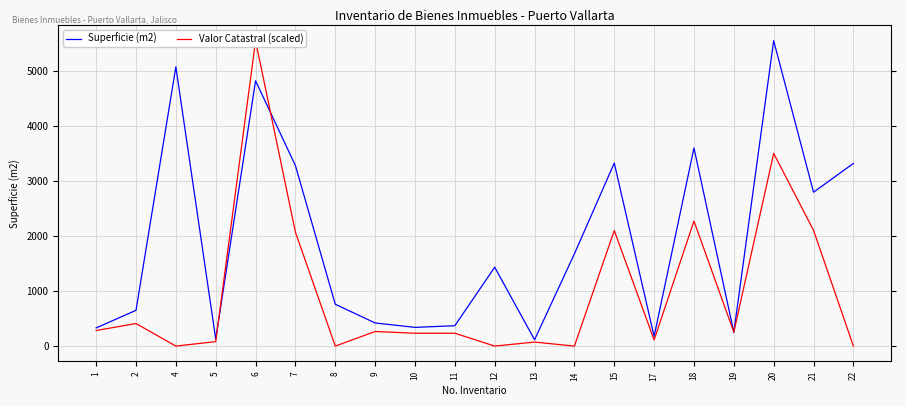

Reading right to left, transcribe all the data shown in this chart.

Superficie (m2): 22=3319.6	21=2796.7	20=5550.0	19=250.0	18=3600.0	17=176.7	15=3326.7	14=1676.8	13=115.0	12=1433.3	11=370.0	10=340.0	9=420.0	8=760.0	7=3280.0	6=4821.2	5=128.0	4=5075.0	2=650.0	1=330.0
Valor Catastral (scaled): 22=0.0	21=2104.3	20=3502.3	19=253.5	18=2271.8	17=111.7	15=2099.5	14=0.0	13=72.6	12=0.0	11=233.5	10=233.5	9=265.0	8=0.0	7=2069.8	6=5550.0	5=80.8	4=0.0	2=409.9	1=283.0